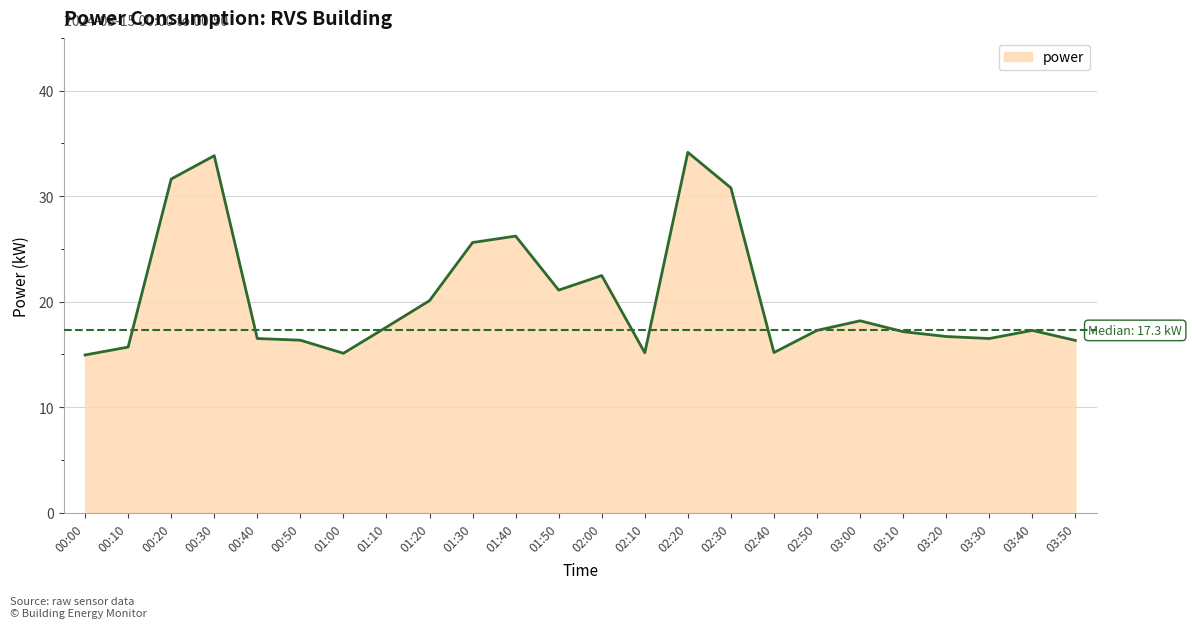

The chart shows a value of 16.5 at 00:40. True or false?

True